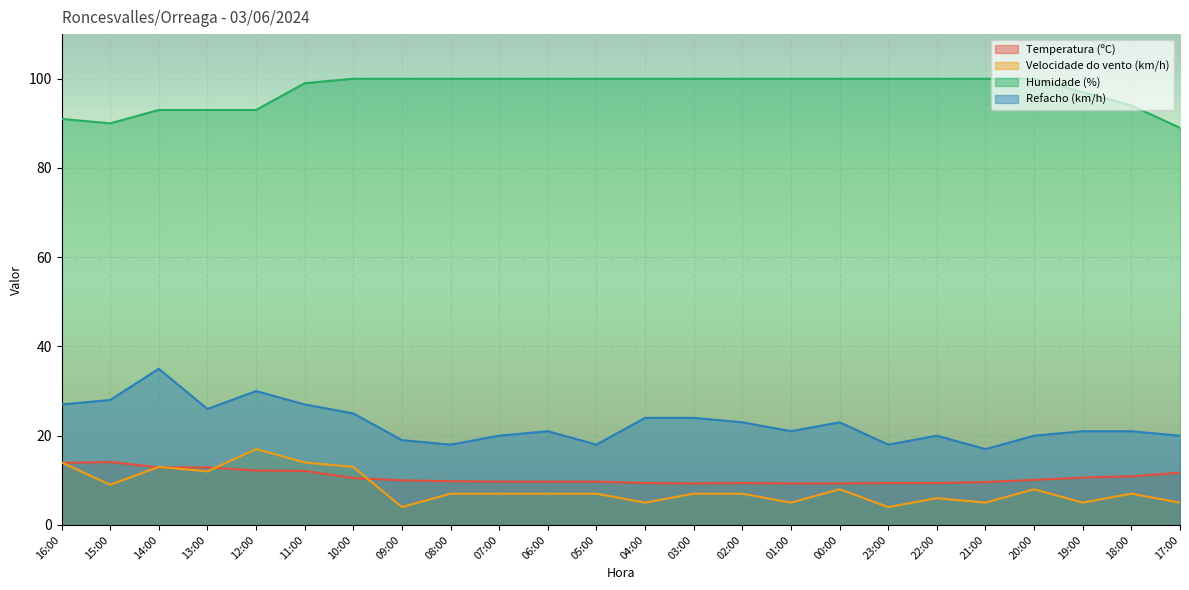

The Velocidade do vento (km/h) series shows 2.4 at 01:00. True or false?

False